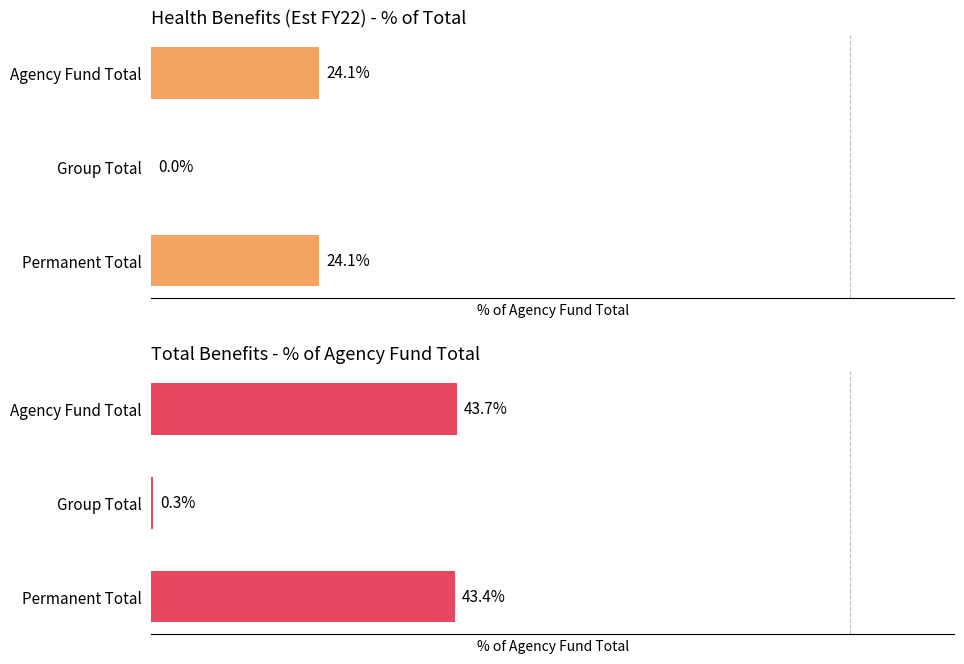

What value does the Health Benefits (Est FY22) series have at Agency Fund Total?

24.1